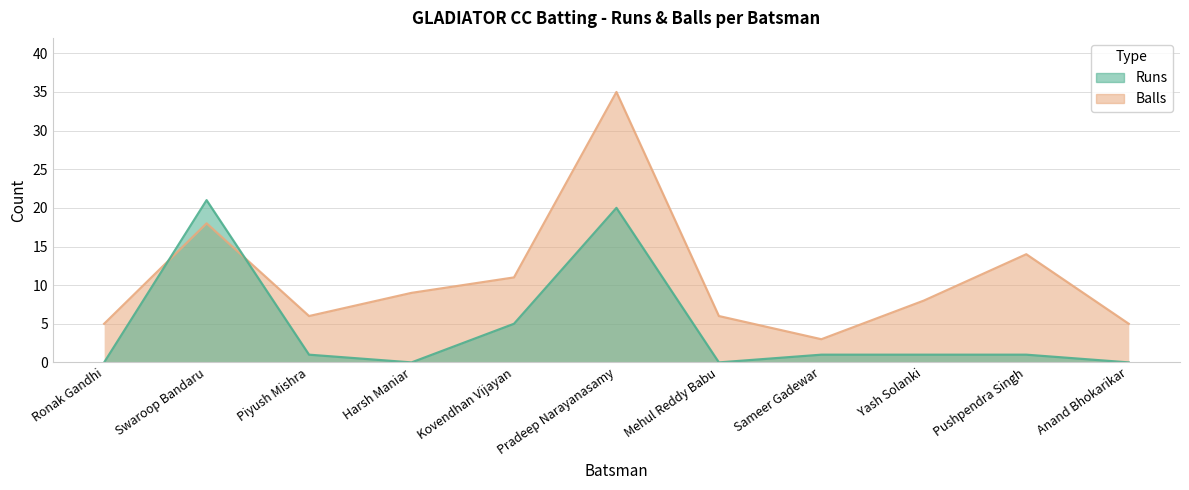

Which series changed the most between Harsh Maniar and Yash Solanki?

Runs